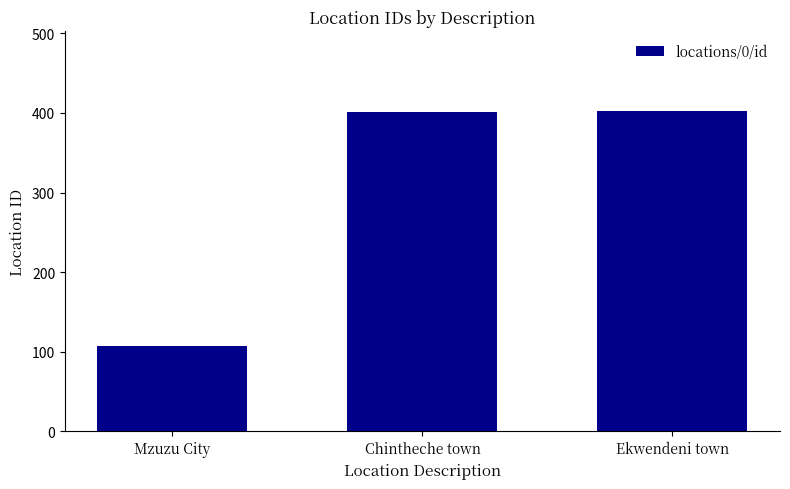

Is it true that the value at Chintheche town is 633?

False